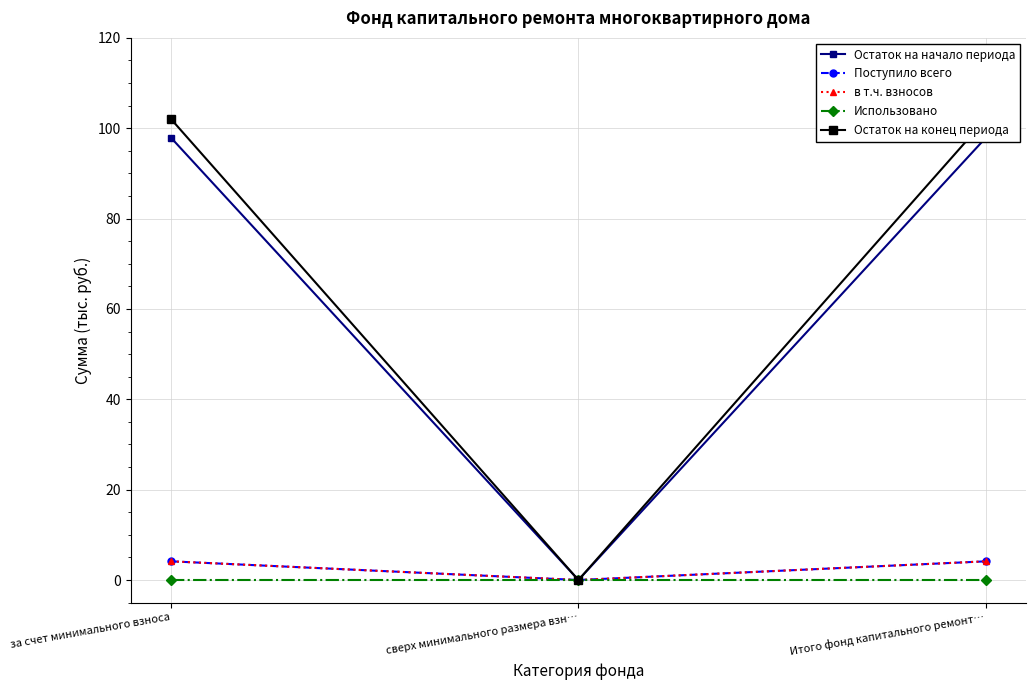

At how many categories does at least one series exceed 27?

2